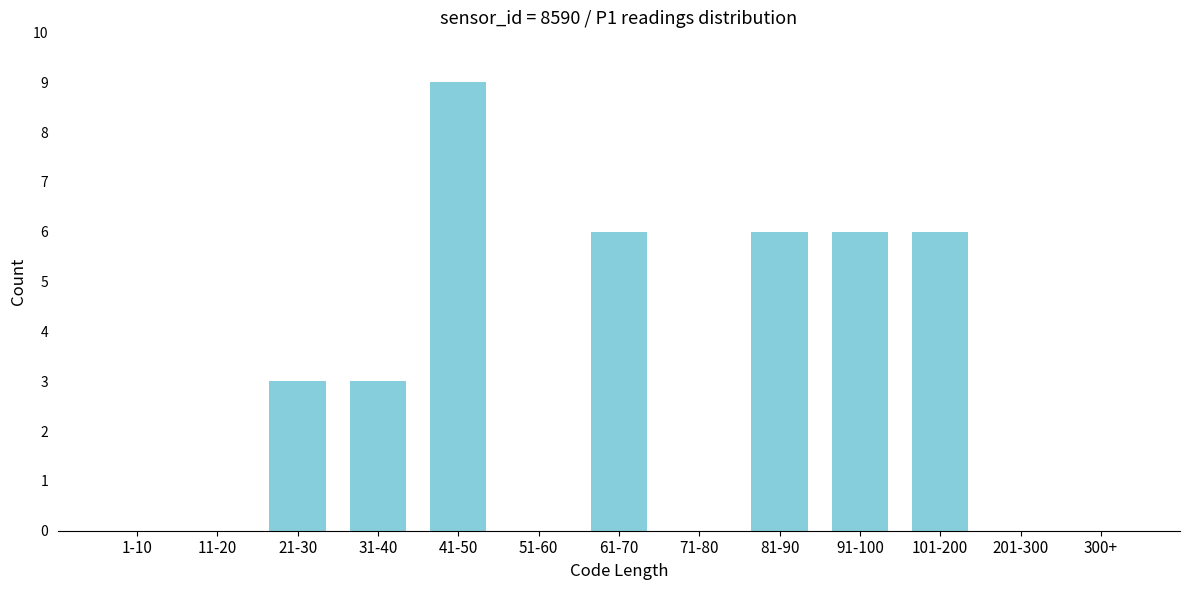

Reading left to right, what are all the values shown in this chart?

1-10=0	11-20=0	21-30=3	31-40=3	41-50=9	51-60=0	61-70=6	71-80=0	81-90=6	91-100=6	101-200=6	201-300=0	300+=0